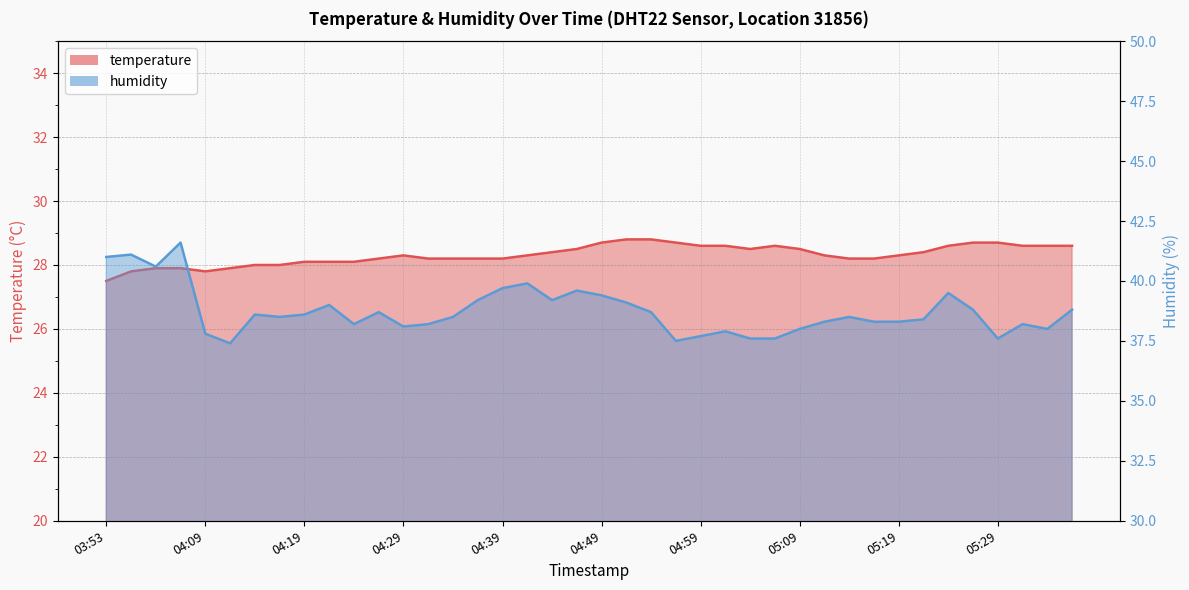

What is the sum of the temperature values at 04:36 and 05:37?

56.8